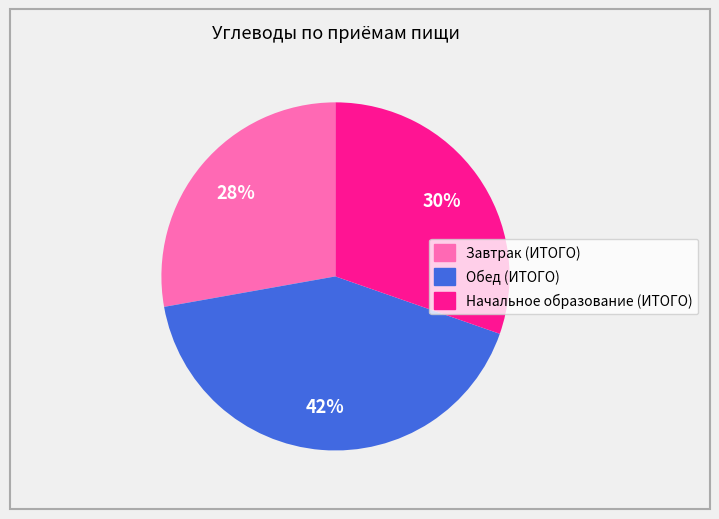

What is the smallest slice in the pie chart?

Завтрак (ИТОГО)